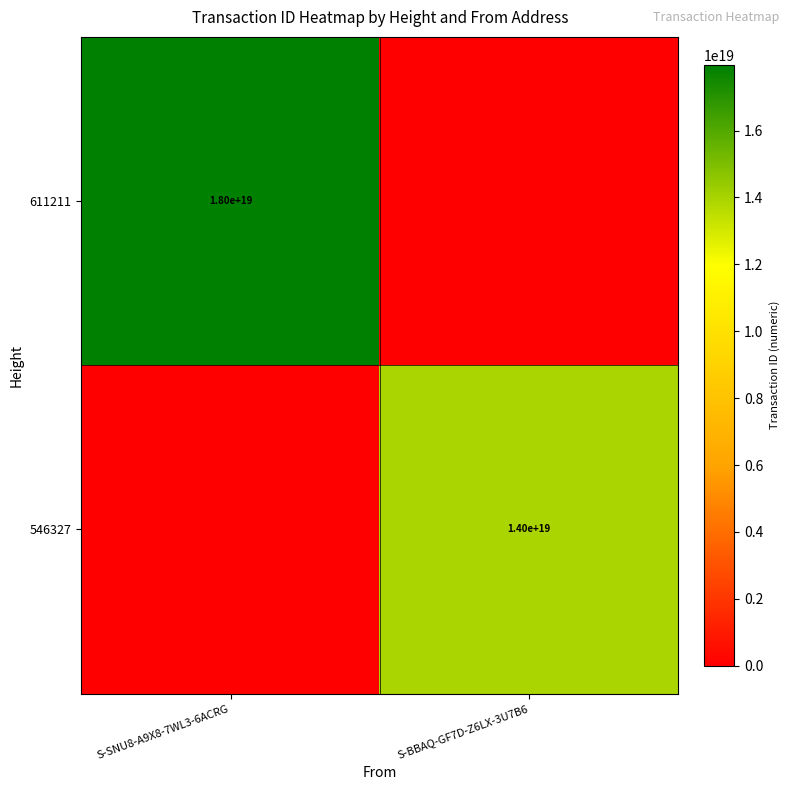

The value of 611211 at S-SNU8-A9X8-7WL3-6ACRG is 23952160421088911360. True or false?

False